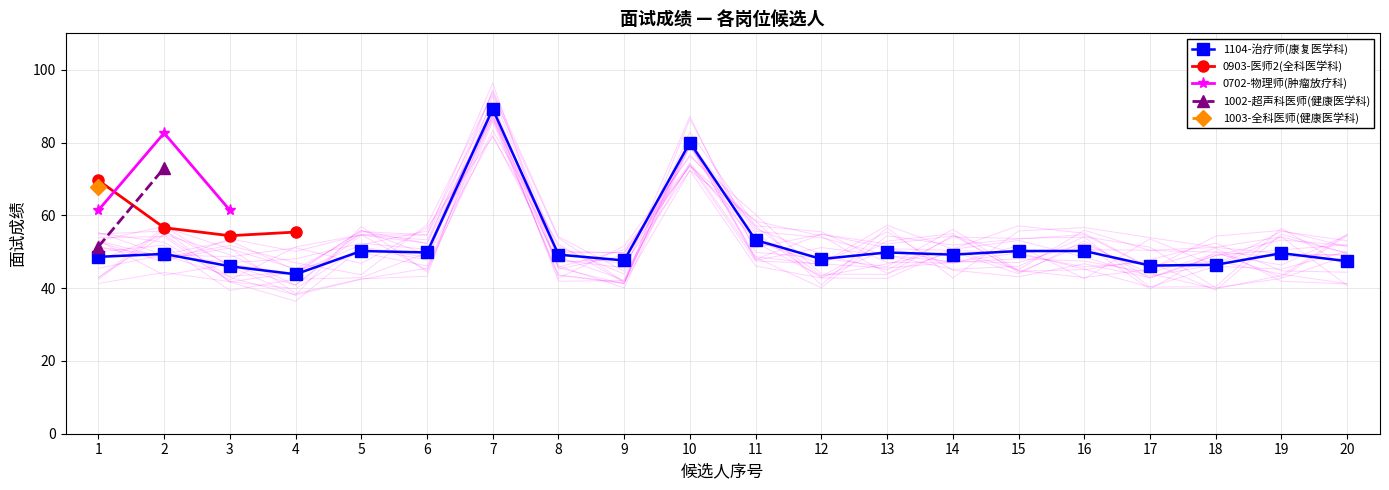

What is the value of the 1104-治疗师(康复医学科) point at the 11th from the left?

53.2